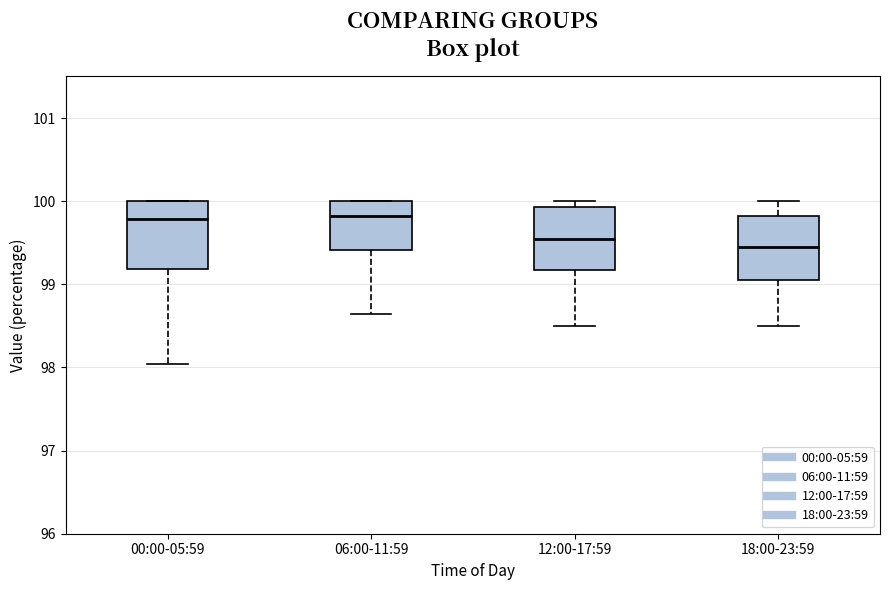

Where is the upper edge of the box for 00:00-05:59 on the y-axis? The values are not printed on the chart, so give them approximately, as read against the axis.

100.0